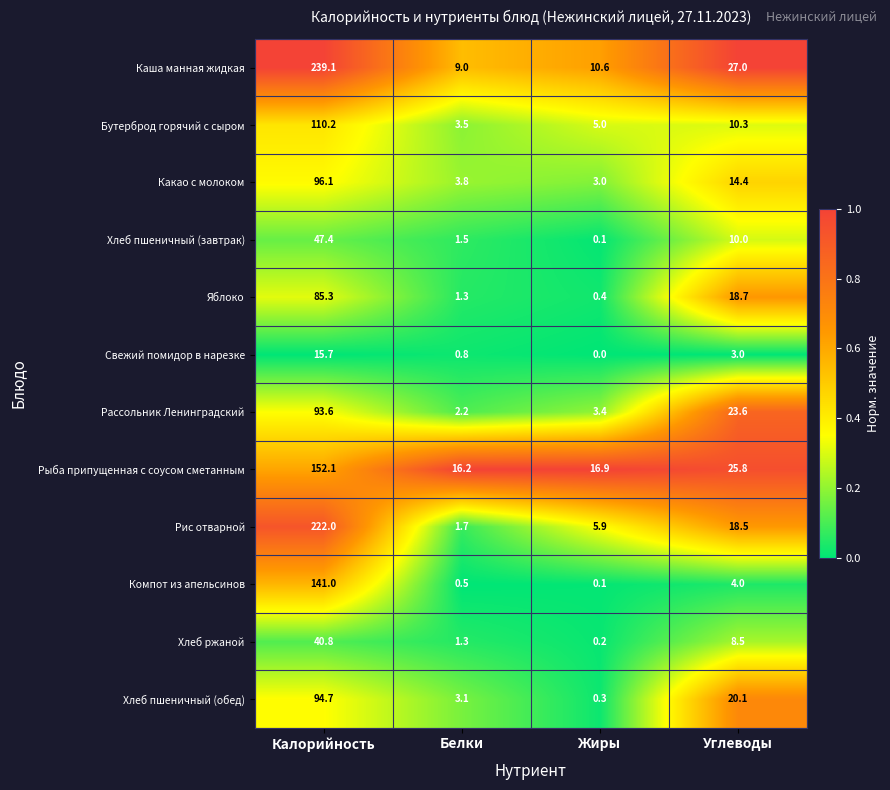

The Хлеб пшеничный (обед) series shows 20.1 at Углеводы. True or false?

True